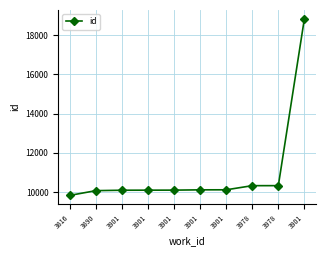

How many values are below 10107?

5